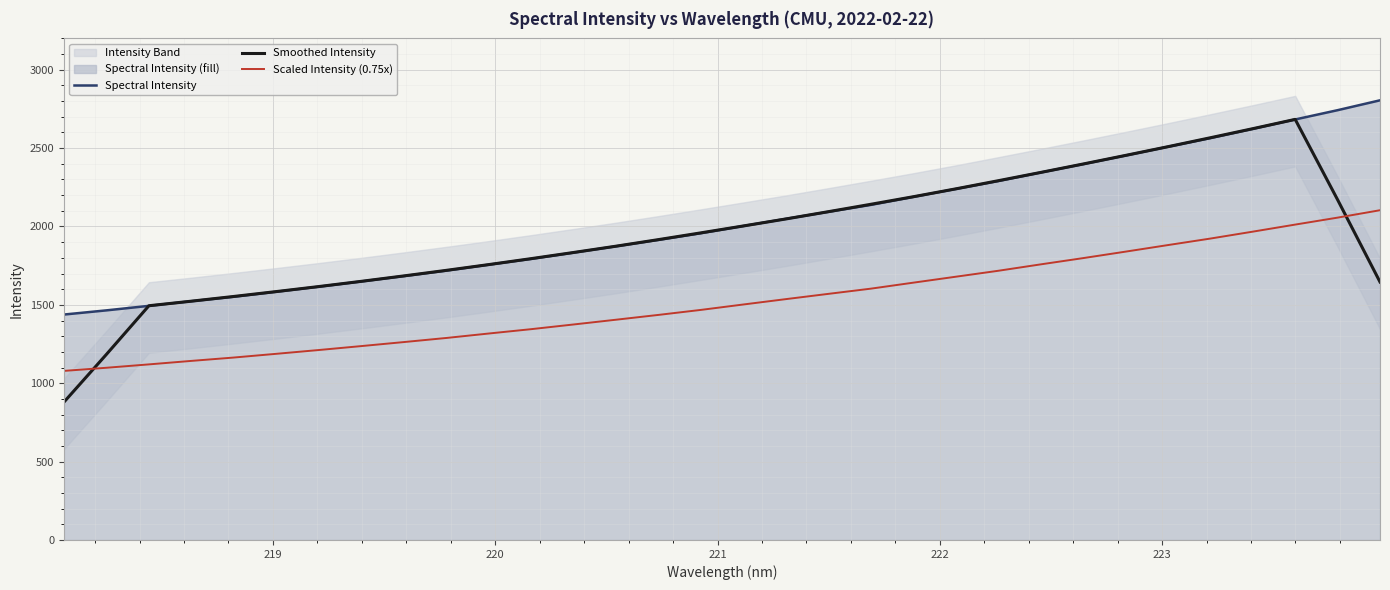

How many values in the Smoothed Intensity series exceed 1959?

16